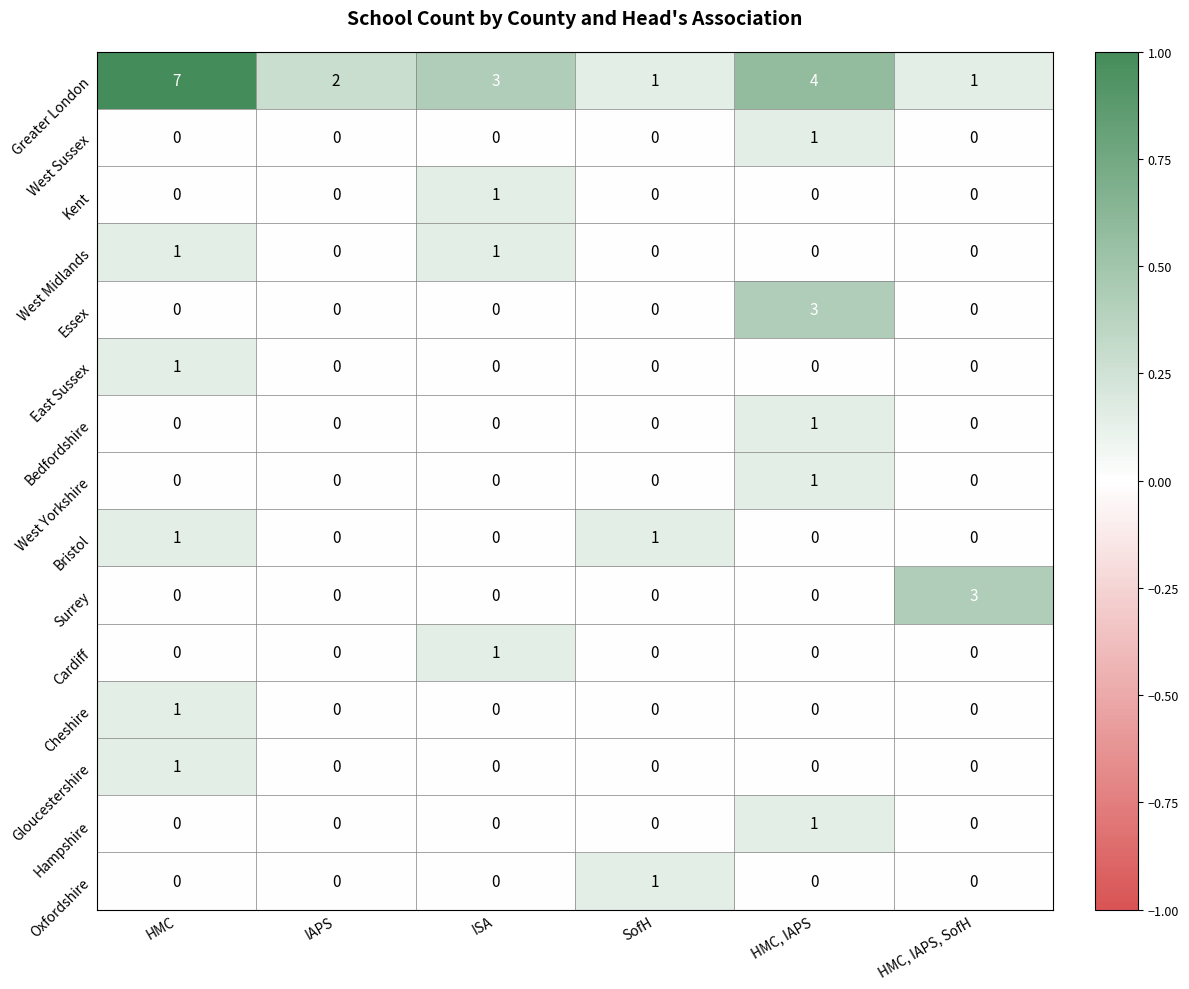

What is the spread (max minus min) of values at HMC, IAPS, SofH?

3